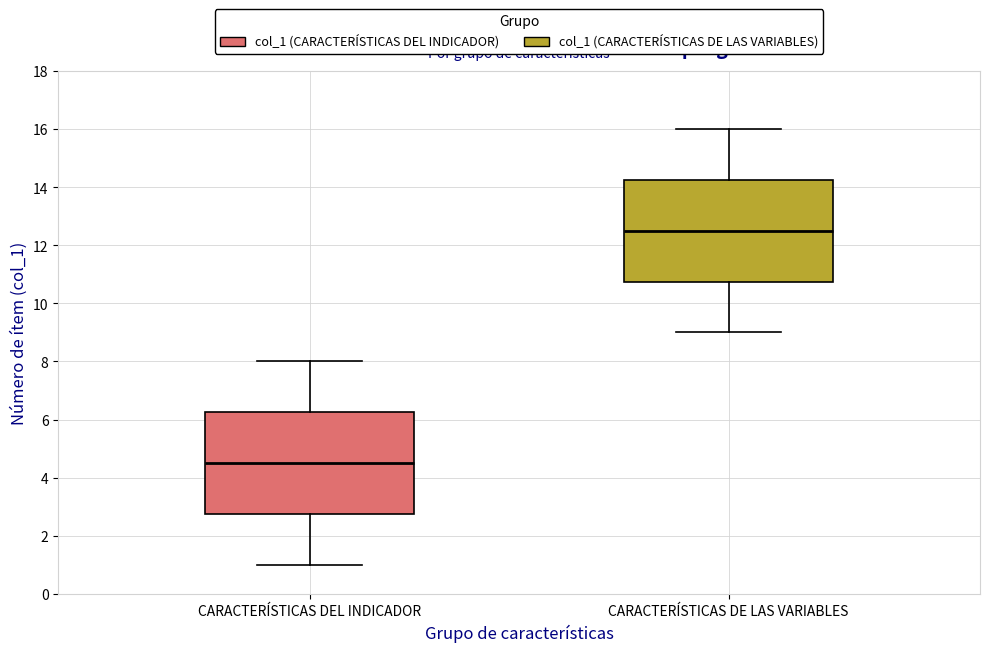

Which box has the lowest median line?

CARACTERÍSTICAS DEL INDICADOR